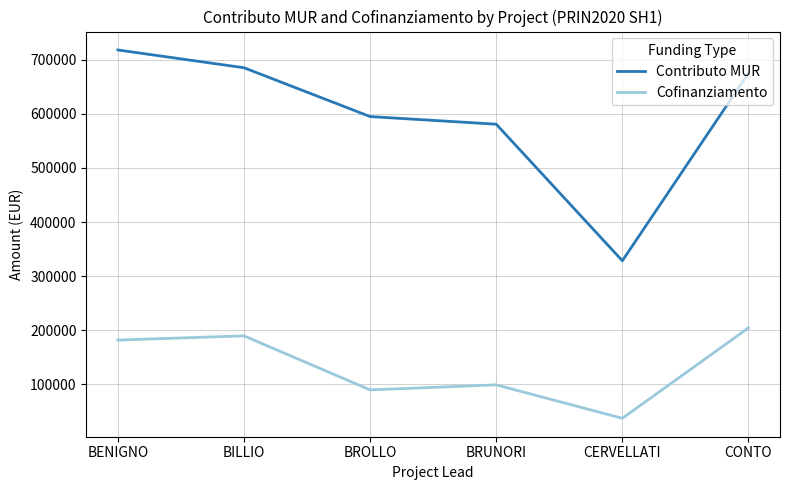

Rank the series by their maximum value, from highest to lowest.

Contributo MUR, Cofinanziamento